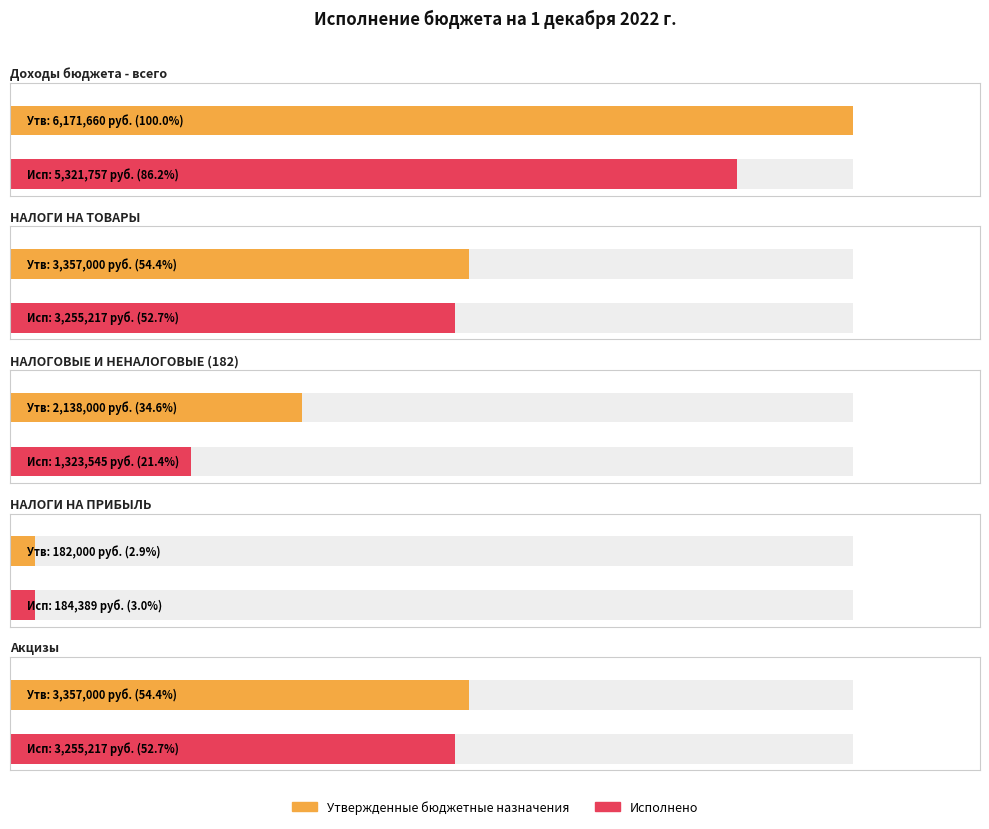

Which series has the largest total across all categories?

Утвержденные бюджетные назначения